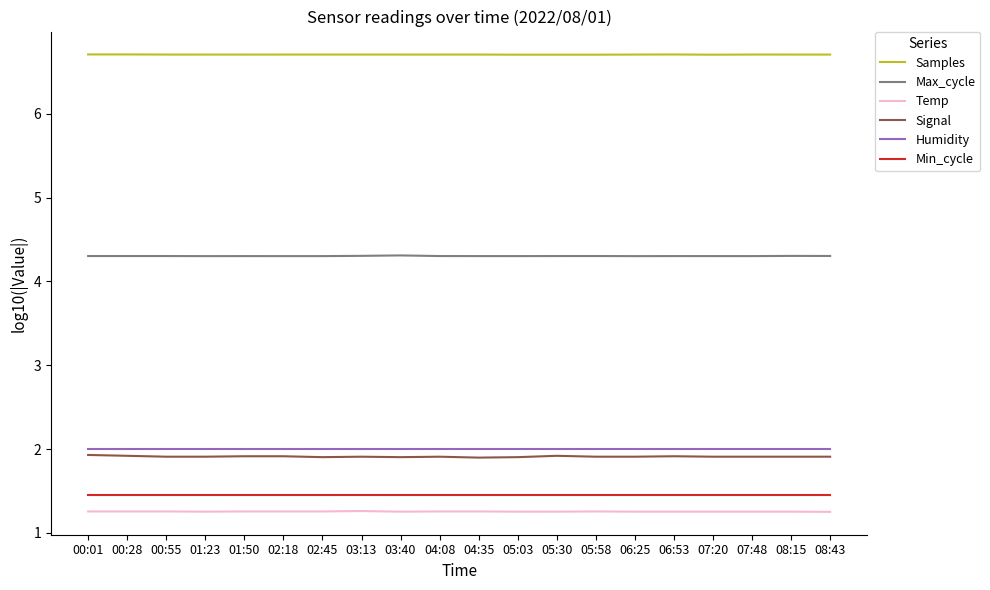

What are all the series names shown in the legend?

Samples, Max_cycle, Temp, Signal, Humidity, Min_cycle